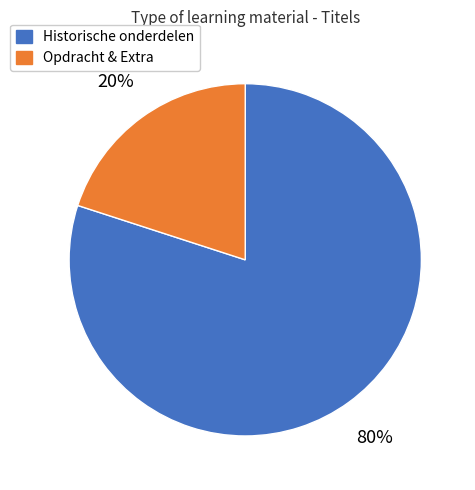

Is there a majority slice in this chart?

Yes